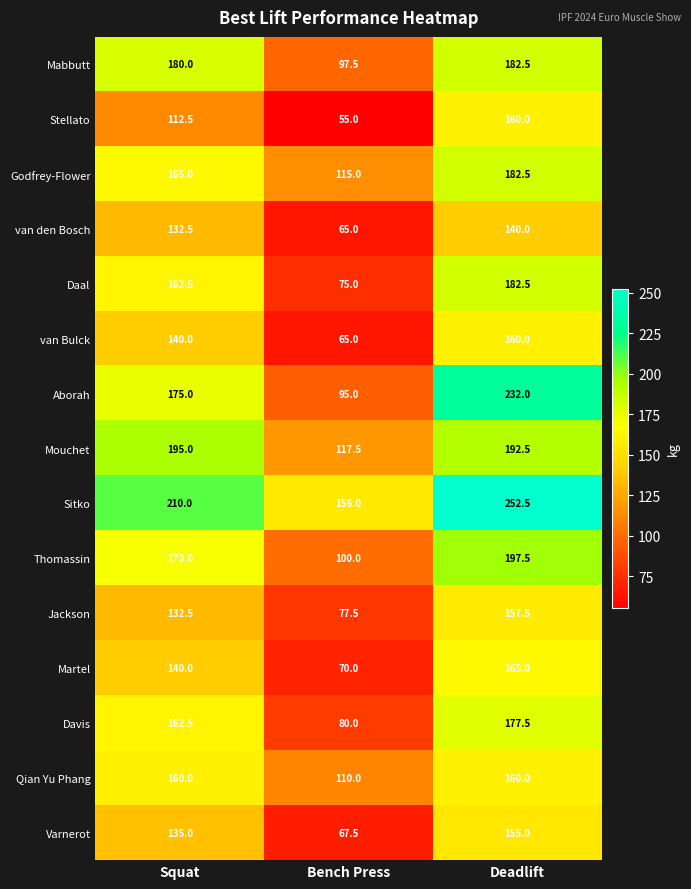

Which series has the widest spread of values?

Aborah